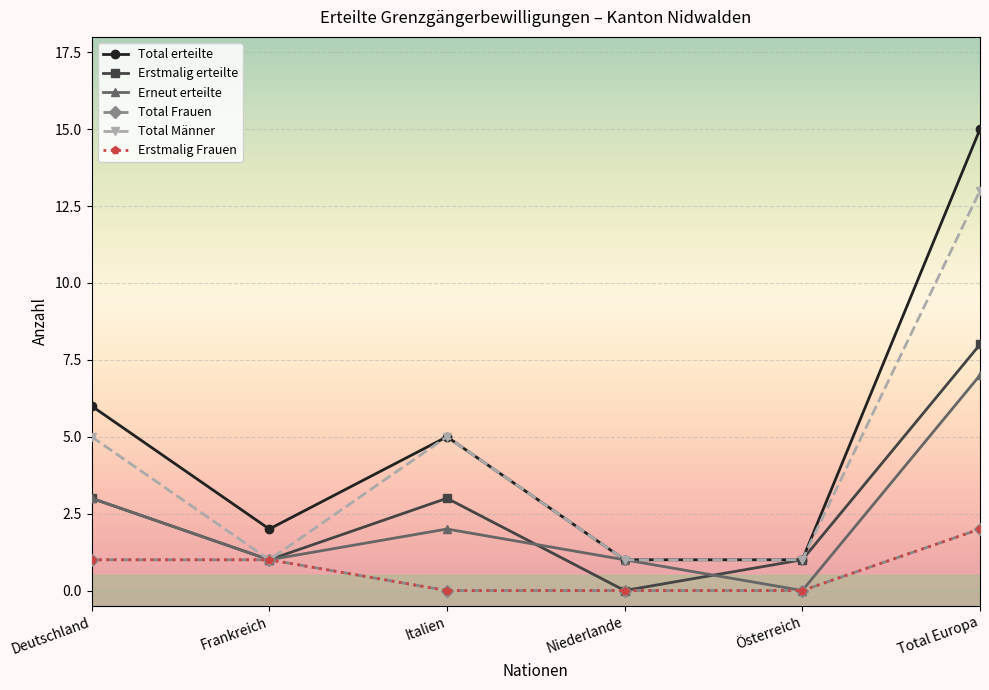

Does the chart have visible grid lines?

Yes